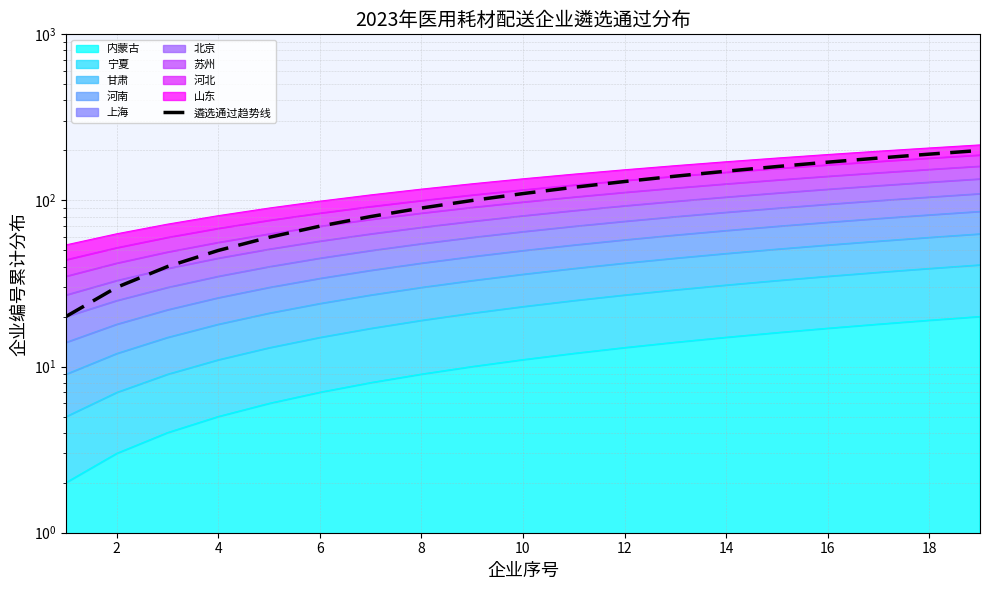

Reading left to right, list all the values displayed in this chart.

20	30	40	50	60	70	80	90	100	110	120	130	140	150	160	170	180	190	200